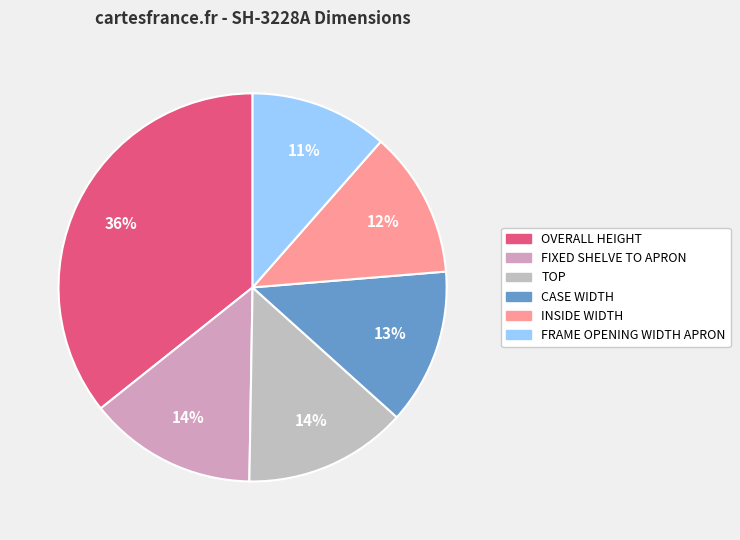

Count the number of slices in the pie.

6